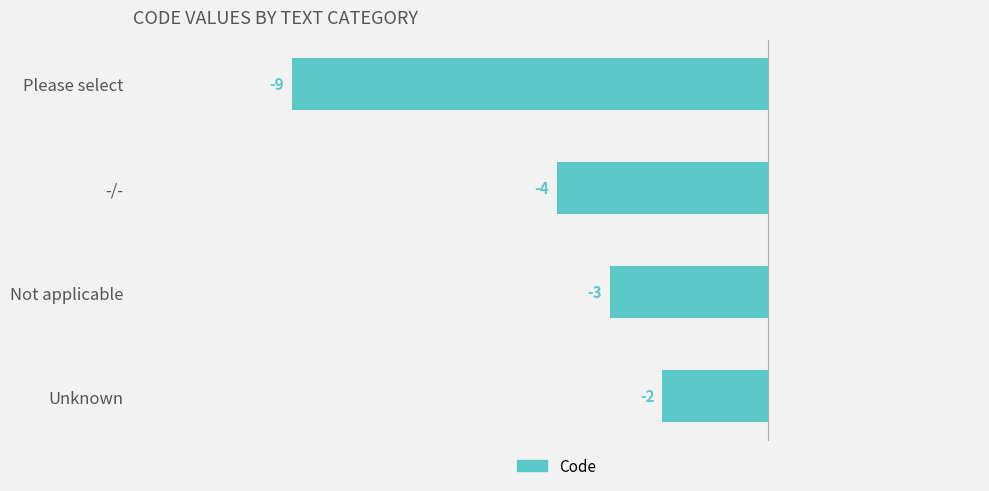

How many data points are less than -3?

2